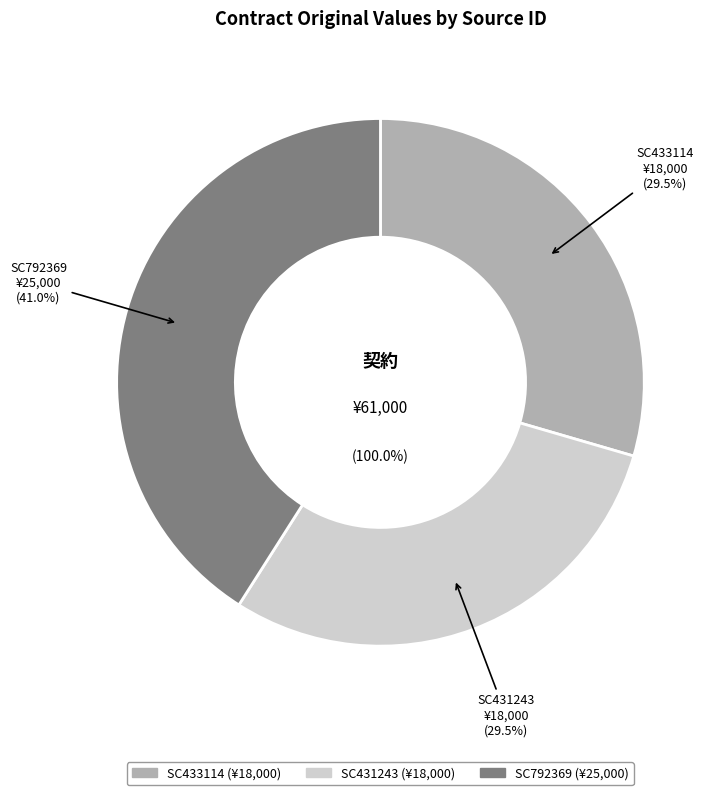

To the nearest percent, what is the combined percentage of SC433114 and SC431243?

59%